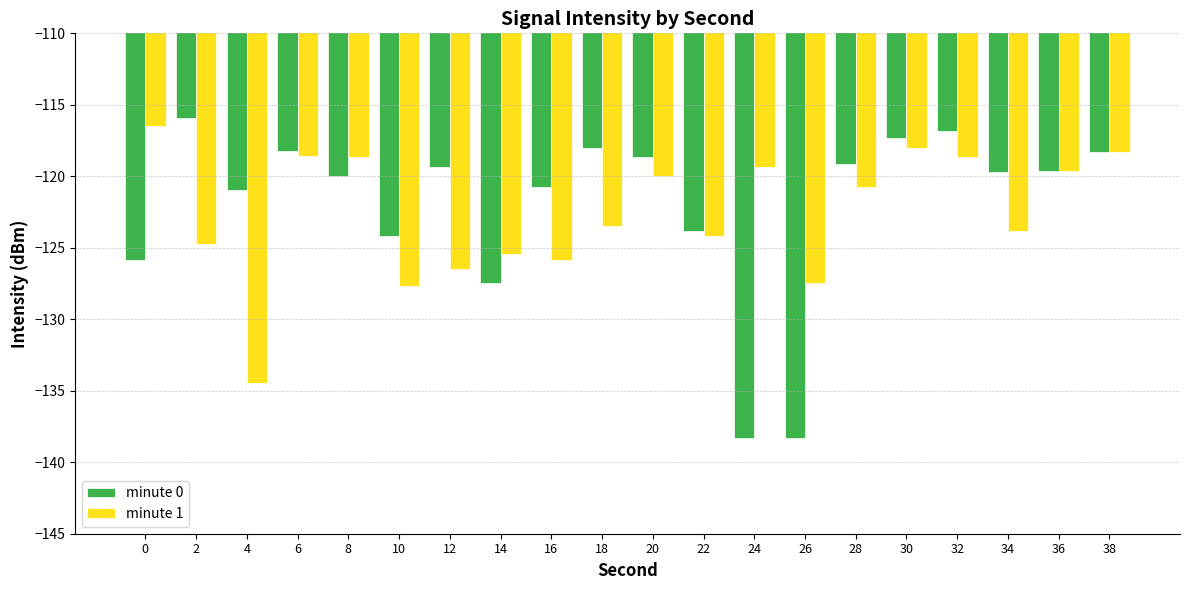

What is the difference between the highest and lowest values at 22?

0.3